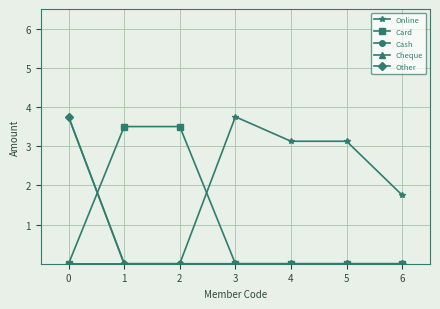

What is the sum of the Other values at 2 and 0?

3.8